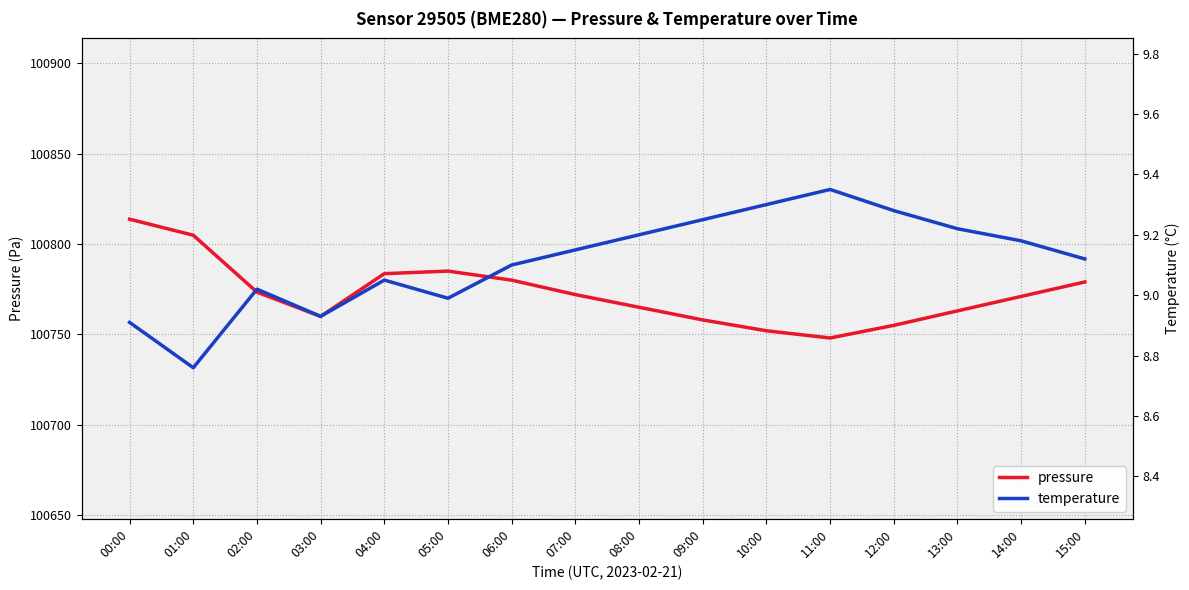

The temperature series shows 13.0 at 00:00. True or false?

False